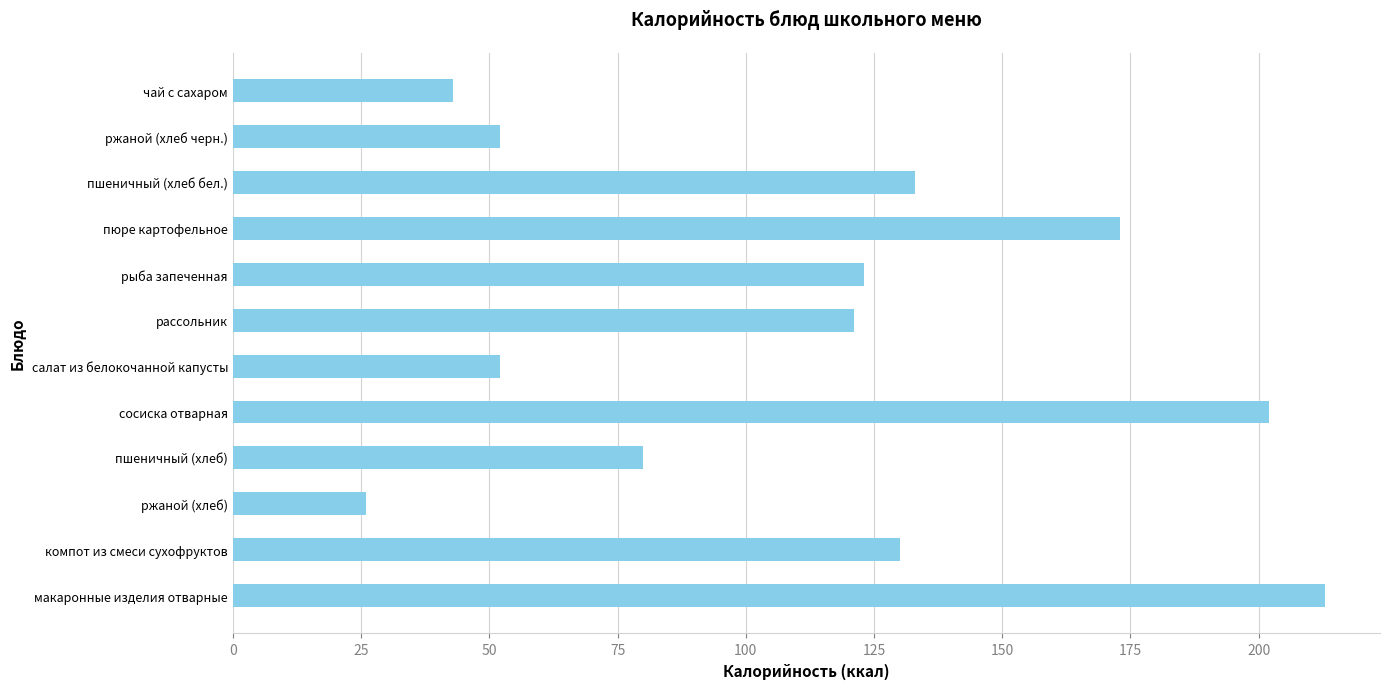

How many values are below 123?

6